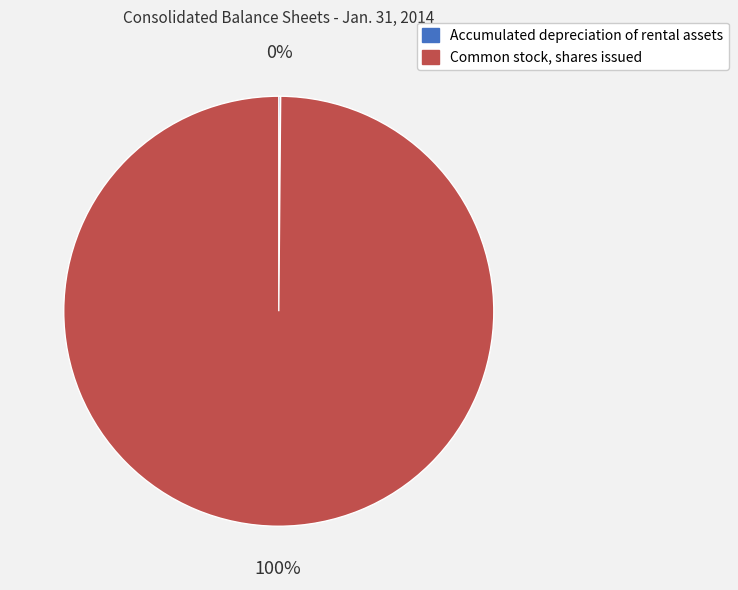

To the nearest percent, what is the difference between the largest and smallest slice percentages?

100%